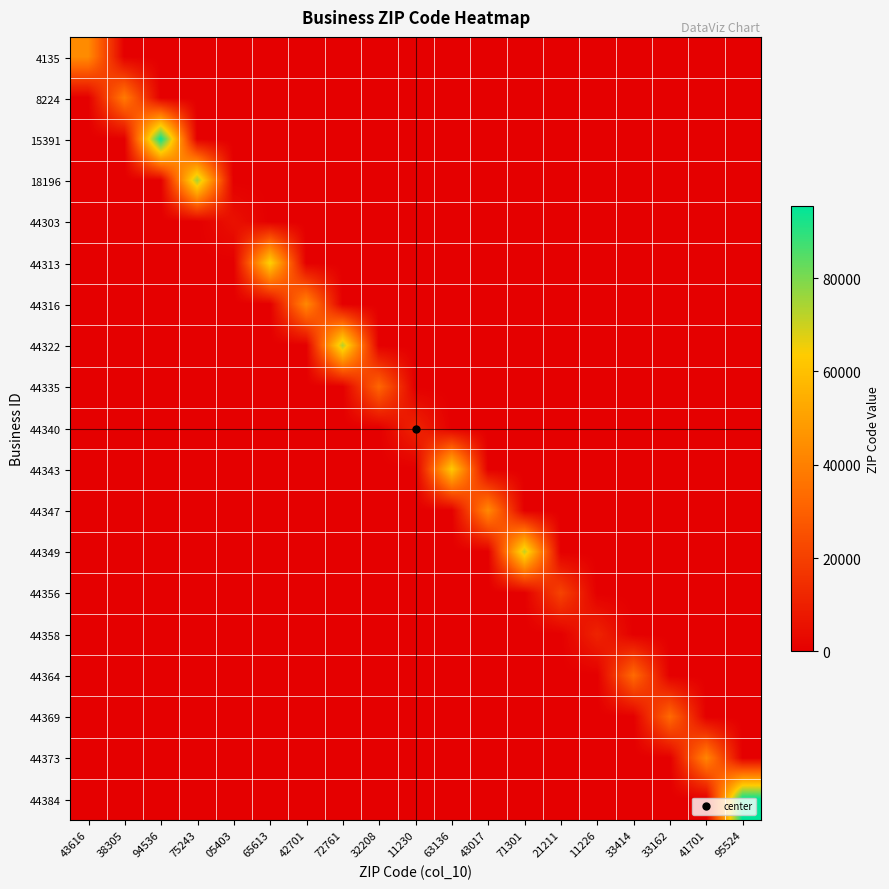

Between 95524 and 32208, which is larger?

95524